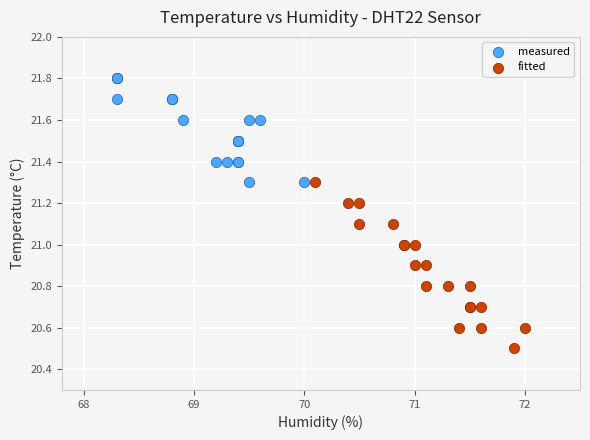

Which series reaches the maximum Y coordinate?

measured